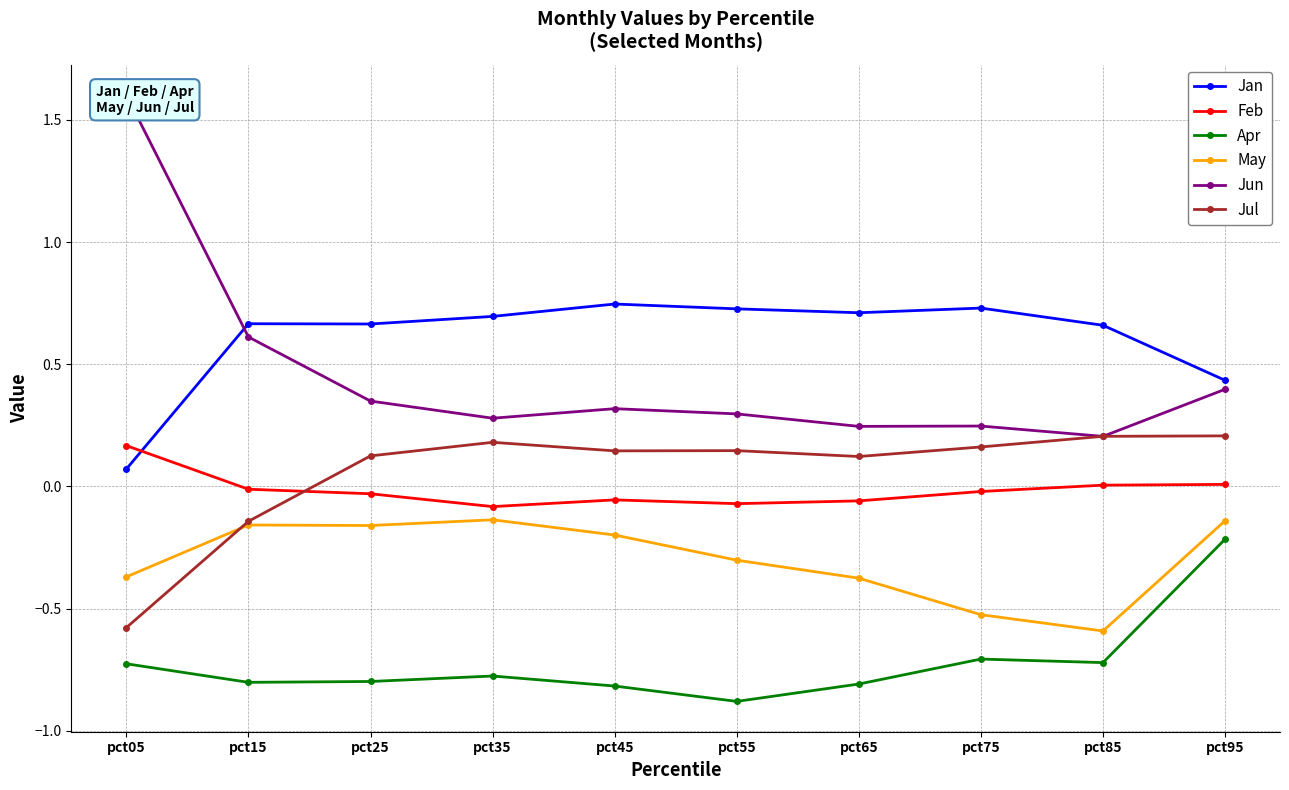

How many values in Jul are below zero?

2